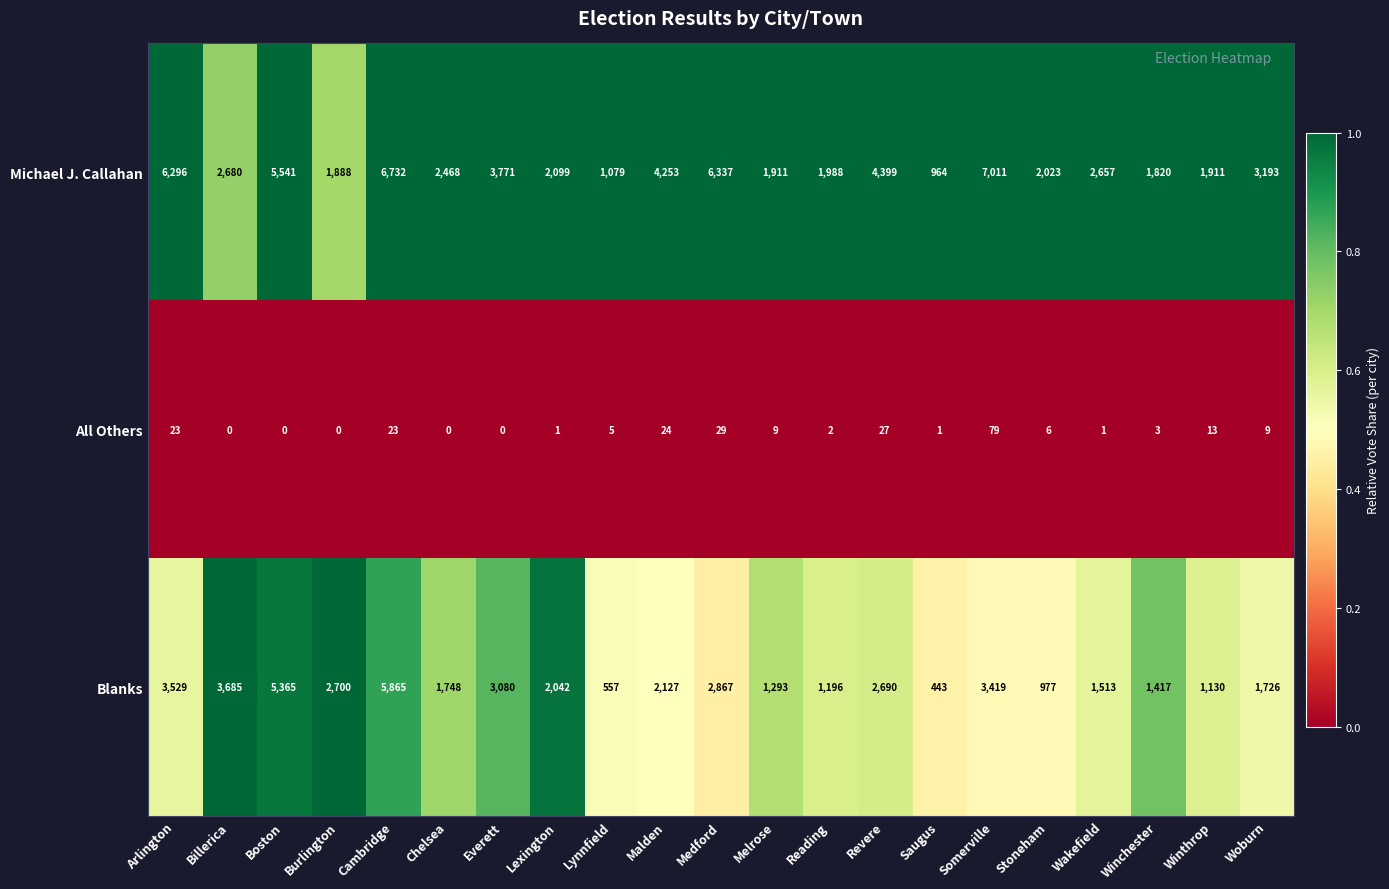

At how many categories does at least one series exceed 0?

21